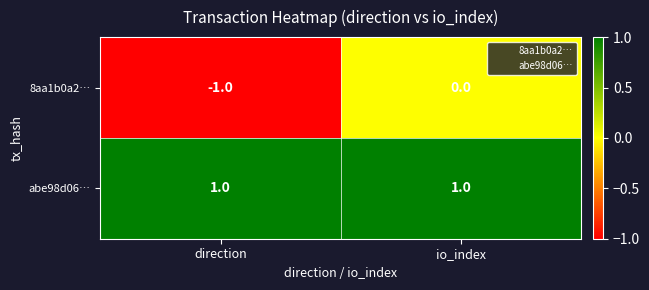

The abe98d06… series shows 2 at direction. True or false?

False